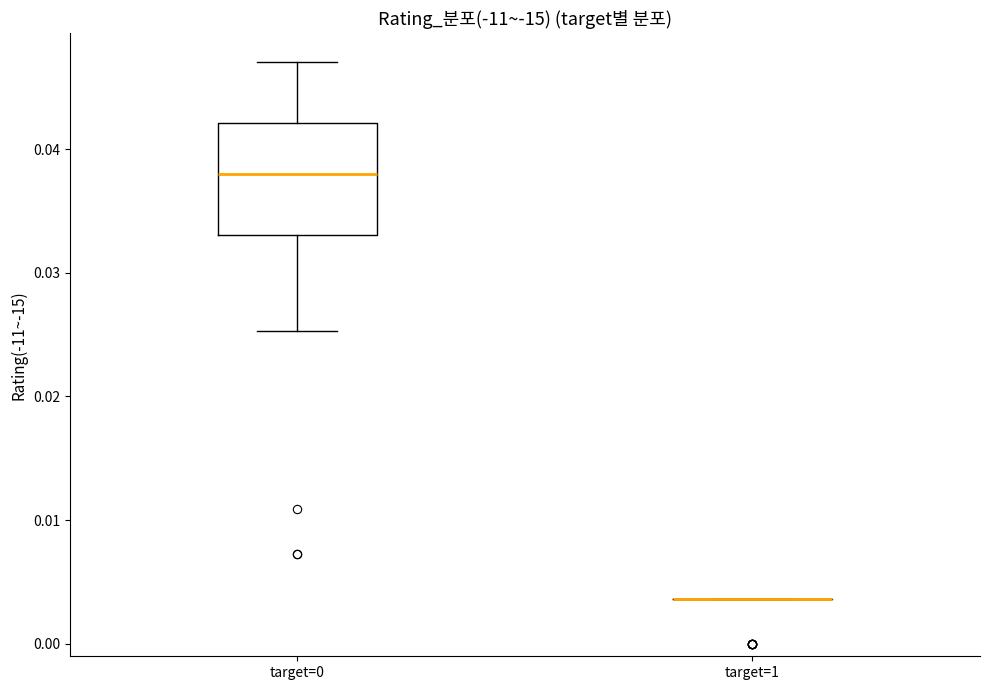

Reading left to right, transcribe this box plot: for each box, give where its median line is, the range the box spans, and where its two whiskers end, as read against the y-axis. The values are not printed on the chart, so give them approximately, as read against the axis.

target=0: median 0.038, box 0.033 to 0.042, whiskers 0.025 to 0.047
target=1: box collapsed to a line at 0.004, whiskers 0.004 to 0.004